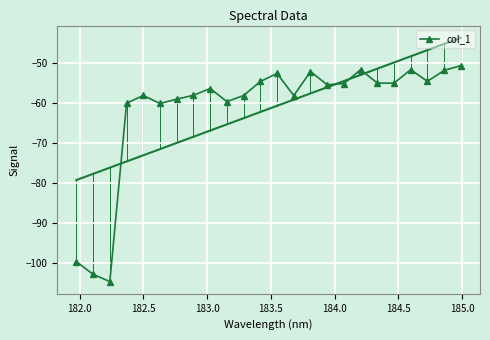

What is the highest value of the col_1 series?

-50.8